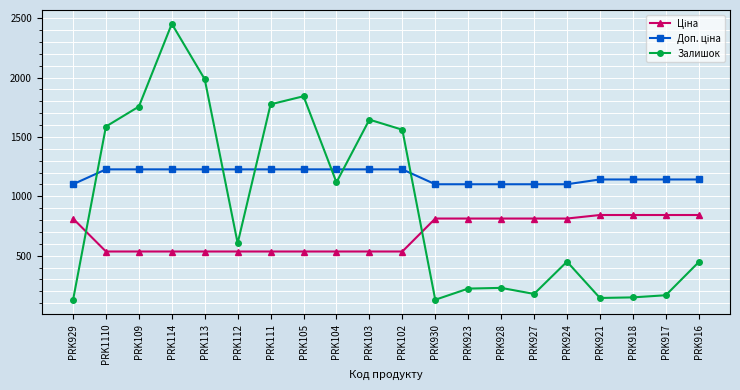

Which label corresponds to the largest value in the chart?

PRK114